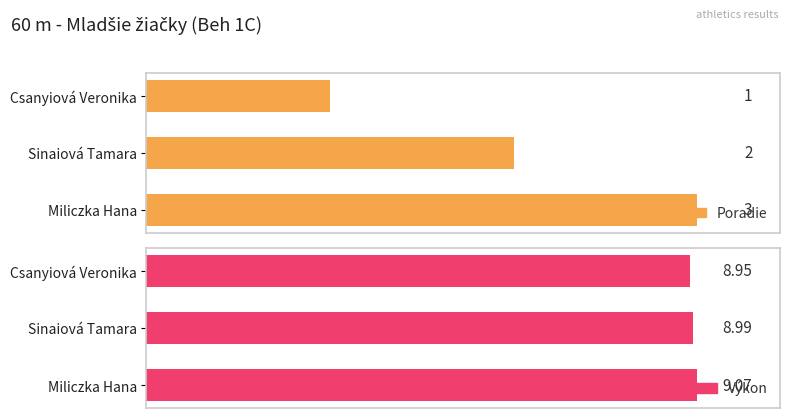

Reading left to right, list all the values displayed in this chart.

Poradie: 1.0	2.0	3.0
Výkon: 8.9	9.0	9.1